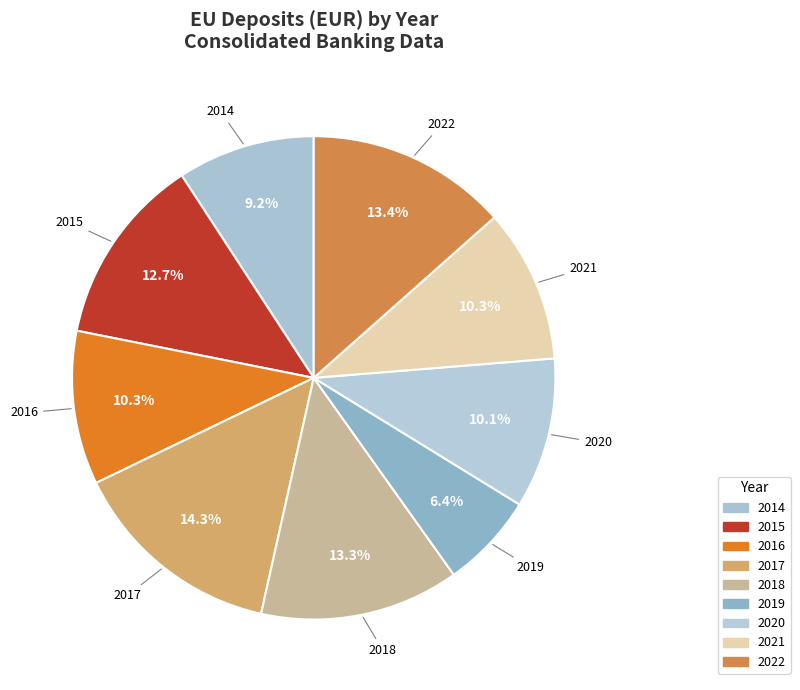

True or false: 2014 accounts for 20% of the total.

False